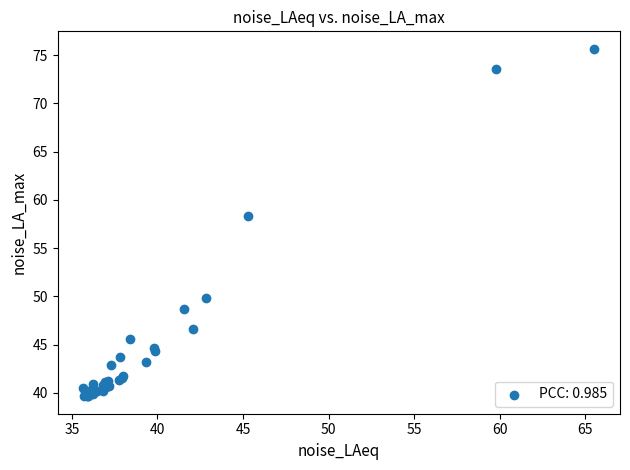

What Y value in the scatter plot is closest to 57?

58.3